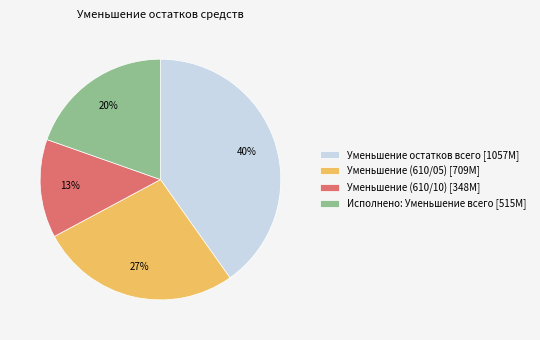

To the nearest percent, what portion does Уменьшение (610/05) [709M] represent?

27%